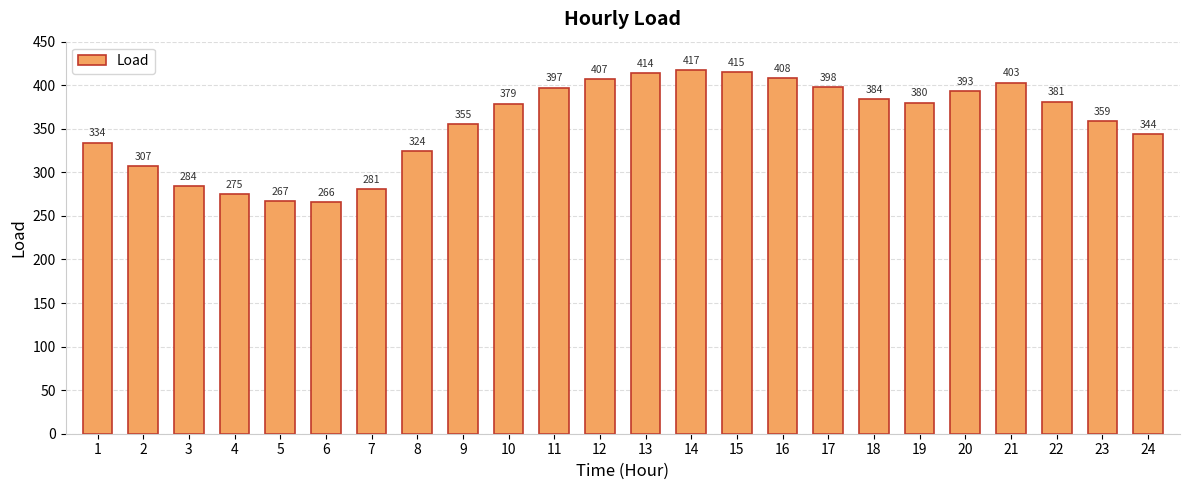

What is the greatest value displayed?

417